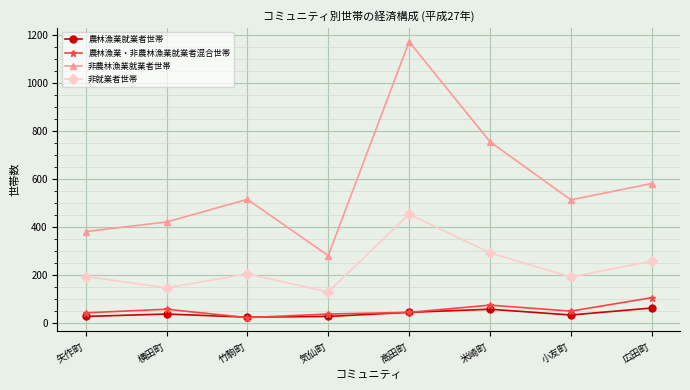

True or false: 非就業者世帯 has more than 2 interior local peaks.

False